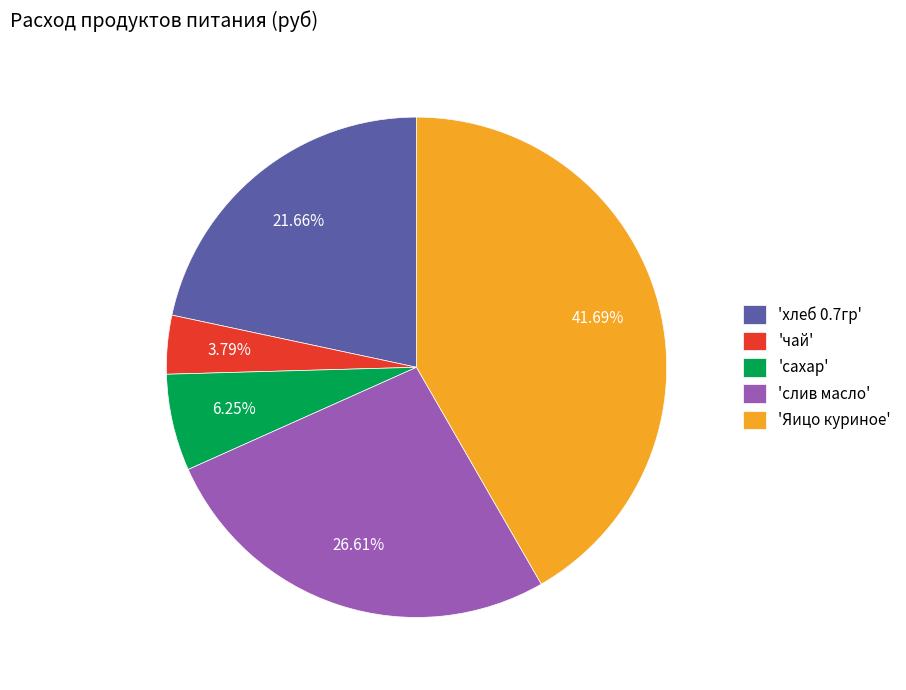

To the nearest percent, what is the average slice percentage?

20%